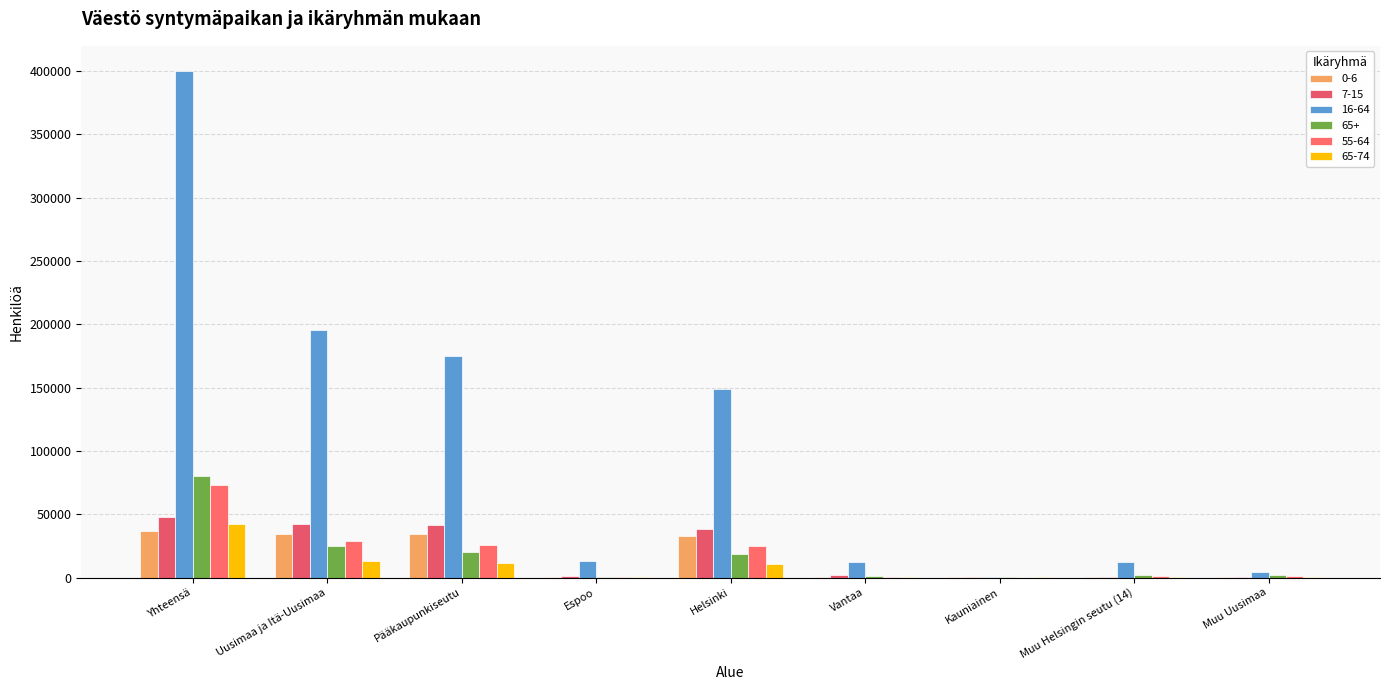

Reading left to right, list all the values displayed in this chart.

0-6: 36854	34752	34311	496	33096	705	14	301	71
7-15: 47839	42497	41400	1154	38388	1821	37	779	178
16-64: 399850	195296	174826	12804	149088	12431	503	11946	4648
65+: 79978	25232	20060	298	18791	940	31	1886	1816
55-64: 72693	28734	25906	179	25244	481	2	1086	863
65-74: 42048	13381	11219	163	10539	489	28	794	729